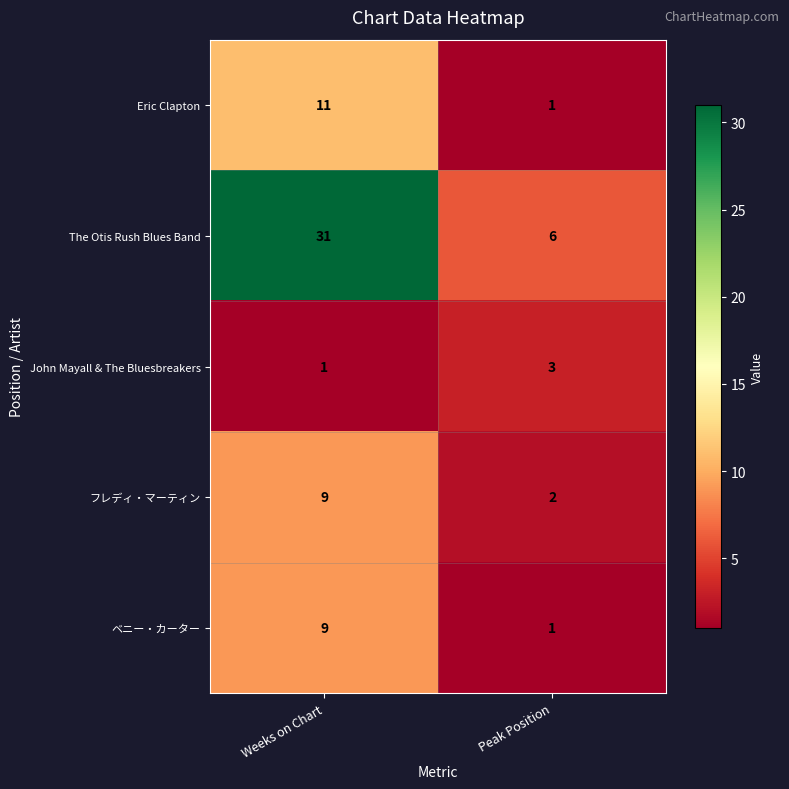

Which category has the lowest value in the ベニー・カーター series?

Peak Position